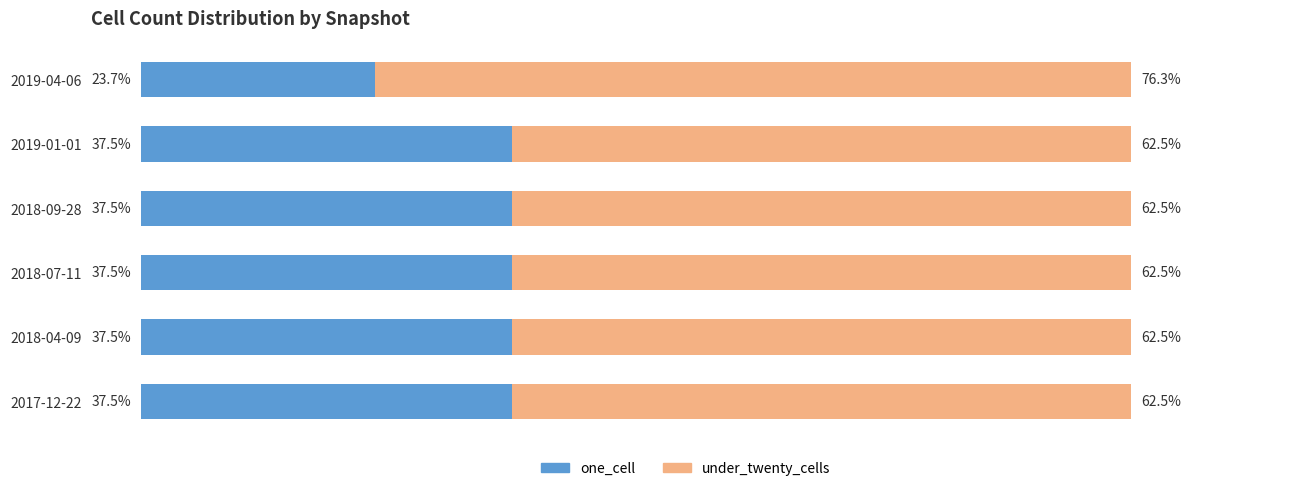

What are all the series names shown in the legend?

one_cell, under_twenty_cells